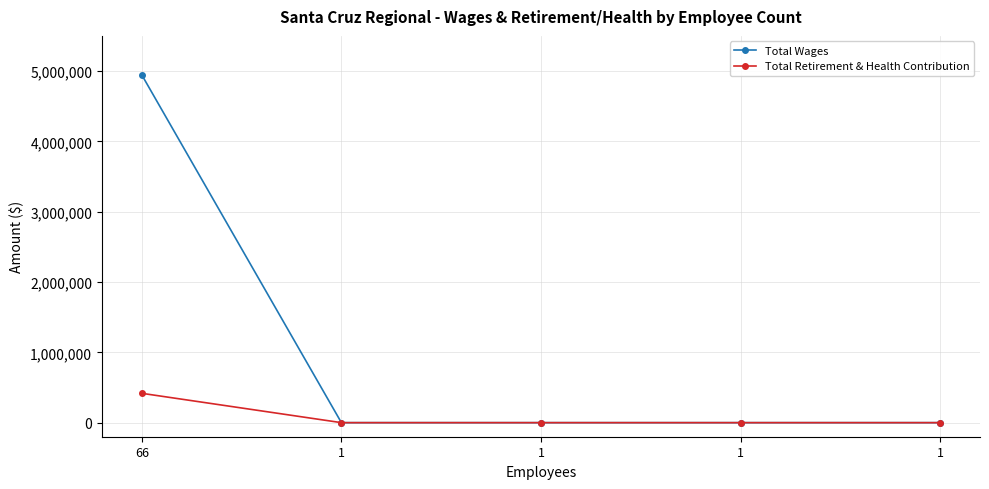

True or false: Total Wages and Total Retirement & Health Contribution intersect in this chart.

False